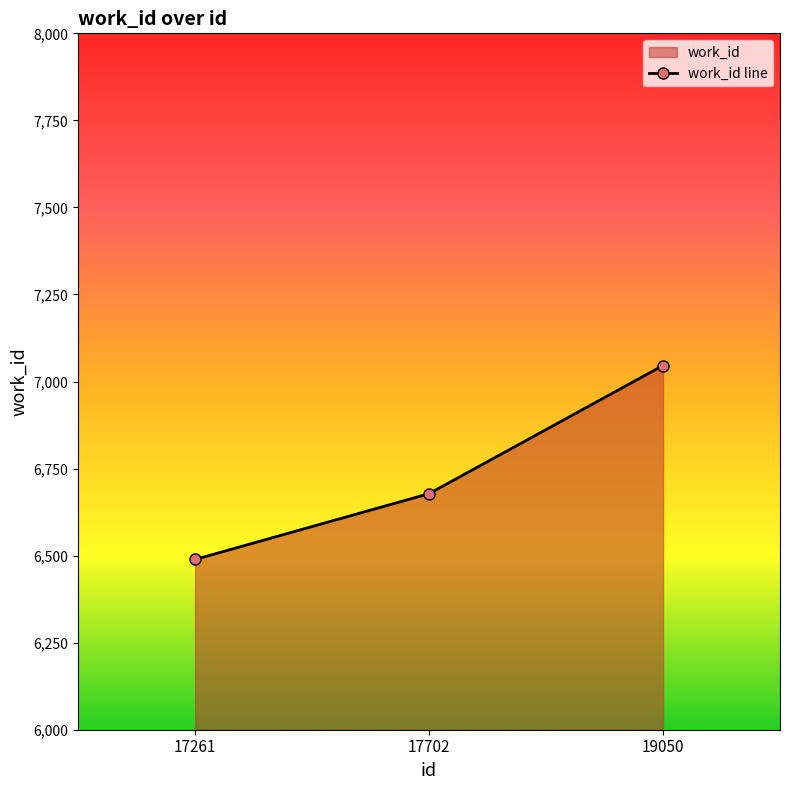

How many lines are shown in the chart?

1